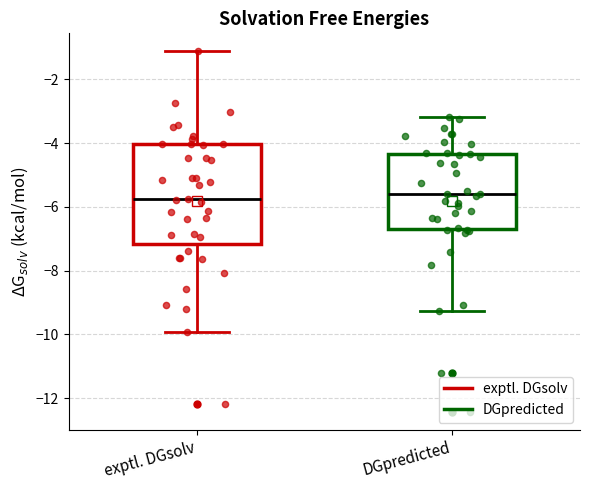

Which box is the tallest, from its lower edge to its upper edge?

exptl. DGsolv